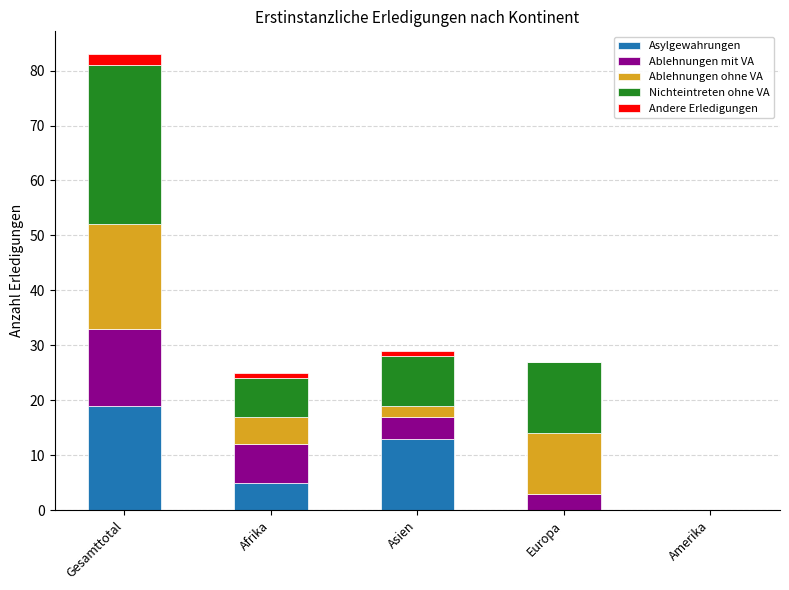

The value of Asylgewahrungen at Afrika is 2. True or false?

False